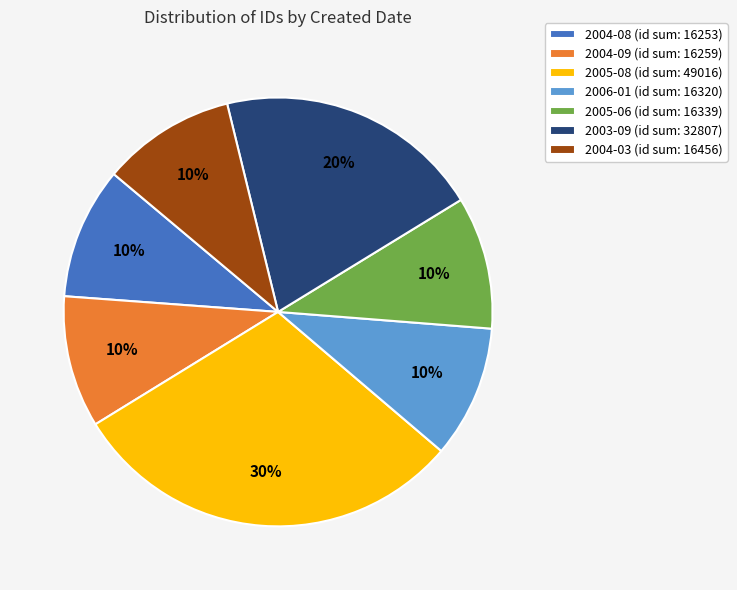

True or false: 2003-09 (id sum: 32807) accounts for 15% of the total.

False